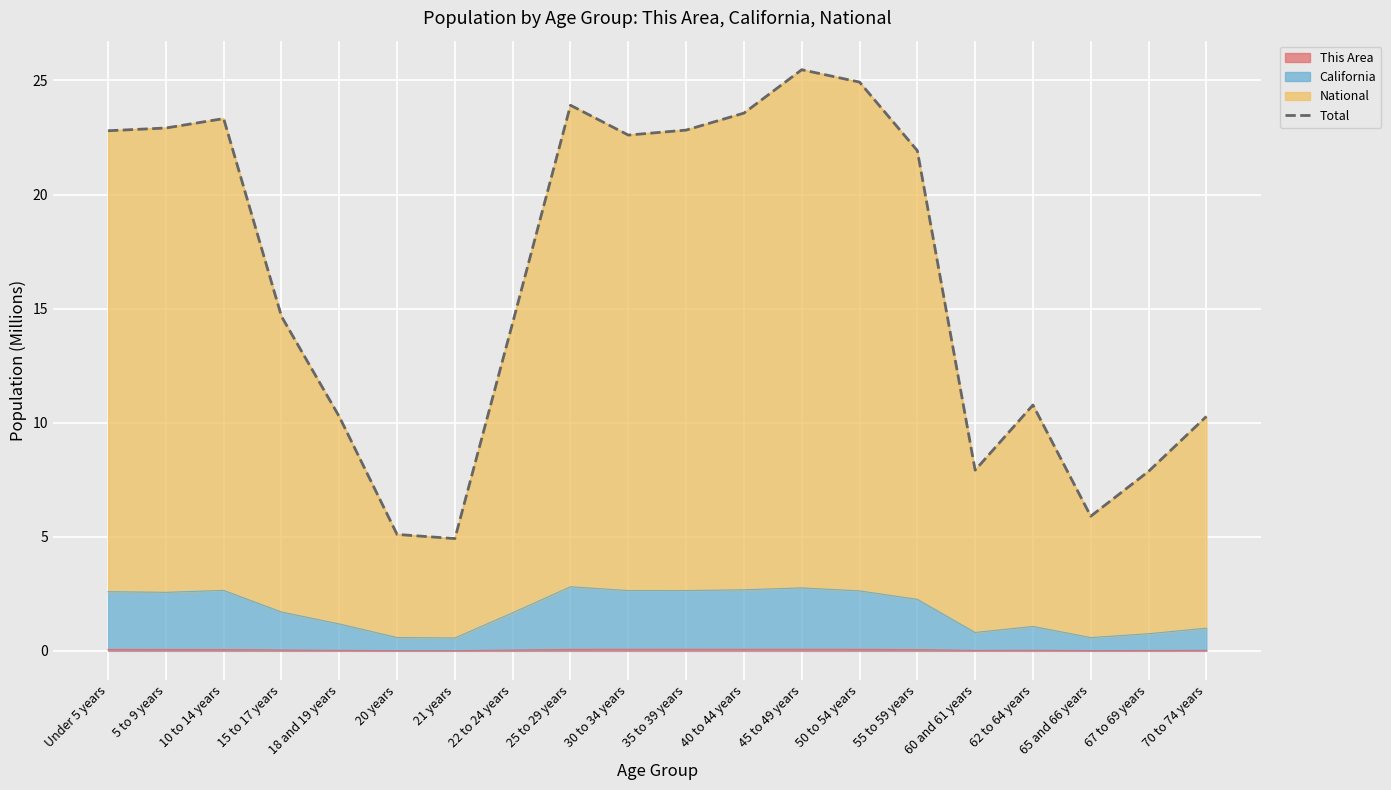

What is the label of the 17th point from the left?

62 to 64 years